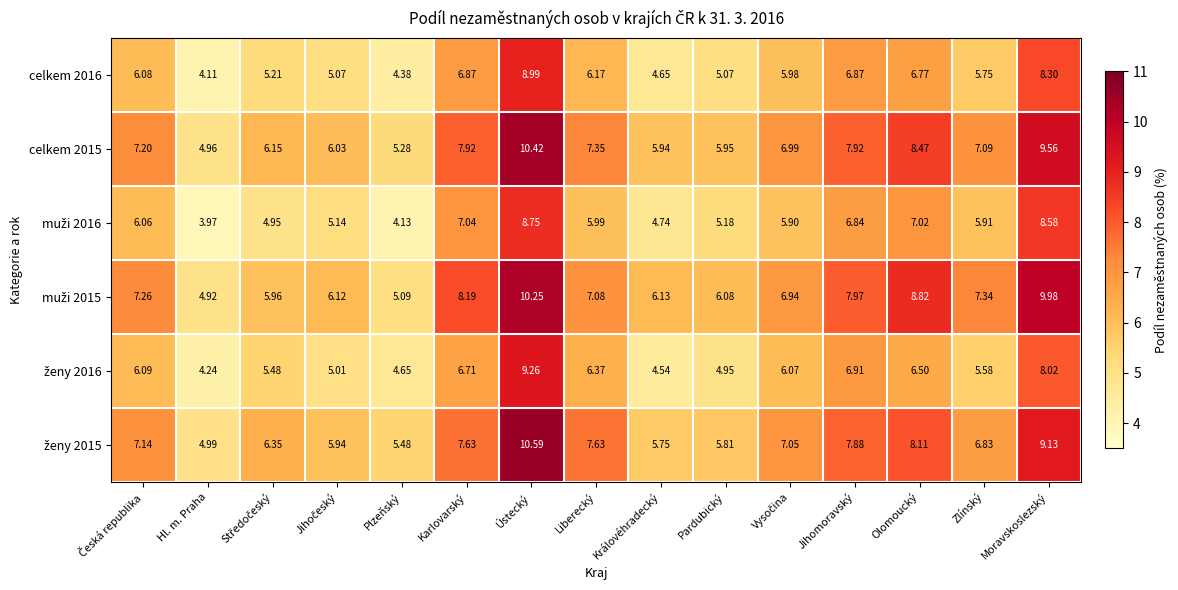

At which category is the sum across all series the highest?

Ústecký